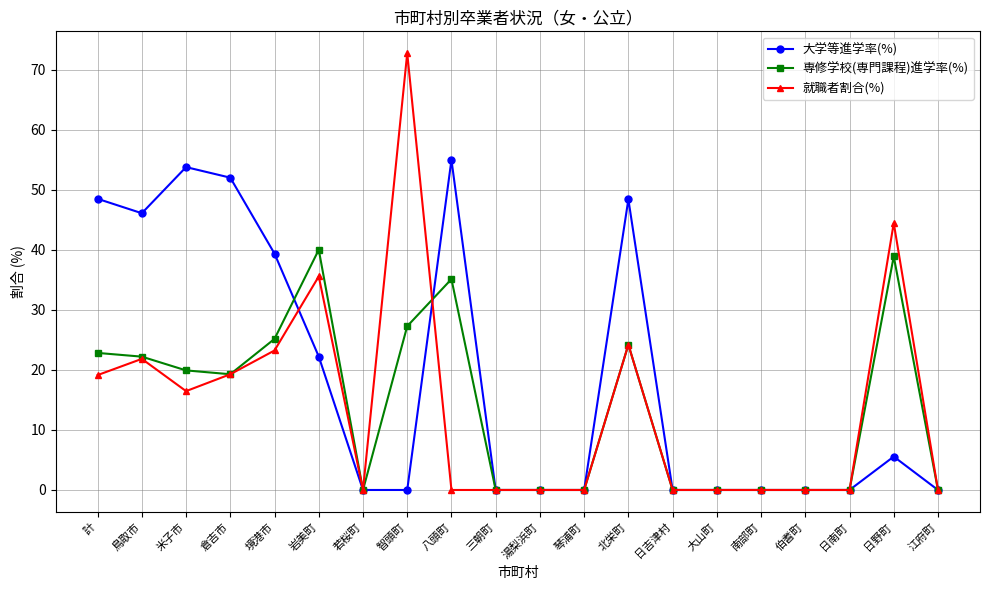

What is the difference between the maximum and minimum values in the 就職者割合(%) series?

72.7